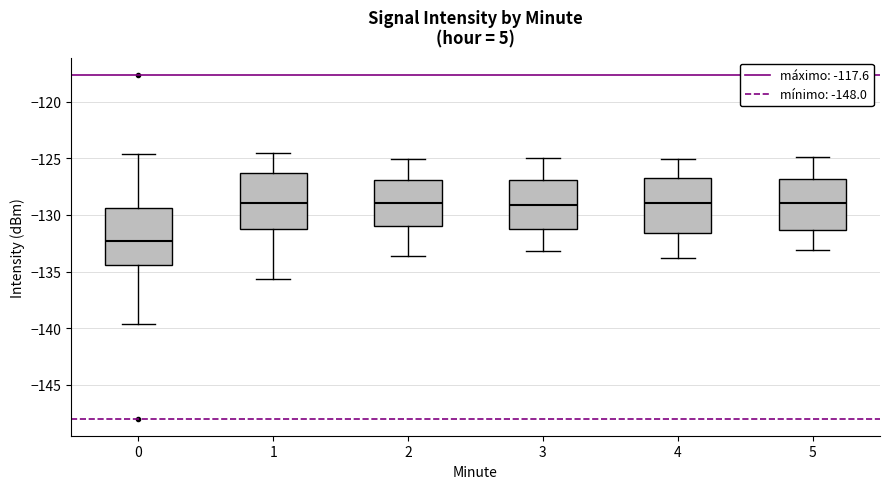

Reading left to right, read every box against the y-axis: the position of its median line, the range the box covers, and the ends of its whiskers. The values are not printed on the chart, so give them approximately, as read against the axis.

0: median -132.5, box -134.5 to -129.5, whiskers -139.5 to -124.5
1: median -129.0, box -131.5 to -126.5, whiskers -135.5 to -124.5
2: median -129.0, box -131.0 to -127.0, whiskers -133.5 to -125.0
3: median -129.0, box -131.0 to -127.0, whiskers -133.0 to -125.0
4: median -129.0, box -131.5 to -126.5, whiskers -134.0 to -125.0
5: median -129.0, box -131.5 to -127.0, whiskers -133.0 to -125.0